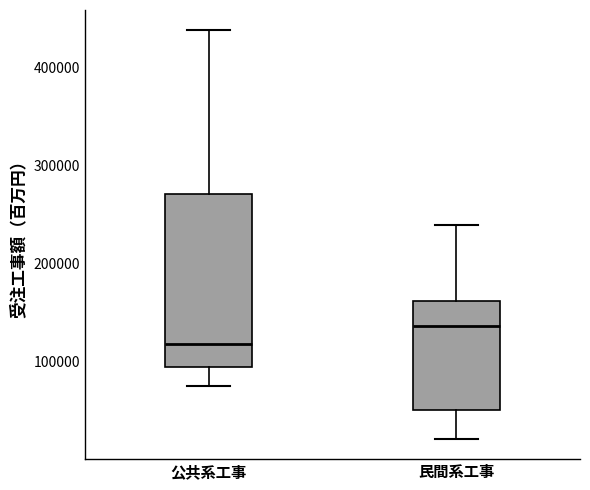

Comparing the boxes themselves (not the whiskers), which one is the tallest?

公共系工事